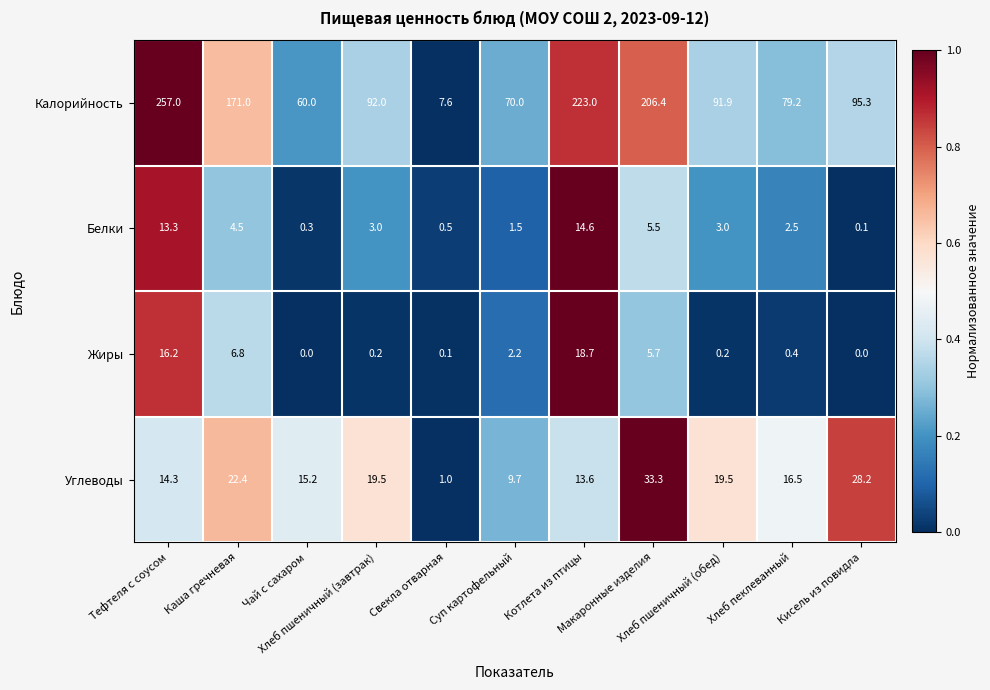

Between Суп картофельный and Хлеб пшеничный (обед), which series saw the biggest shift?

Калорийность